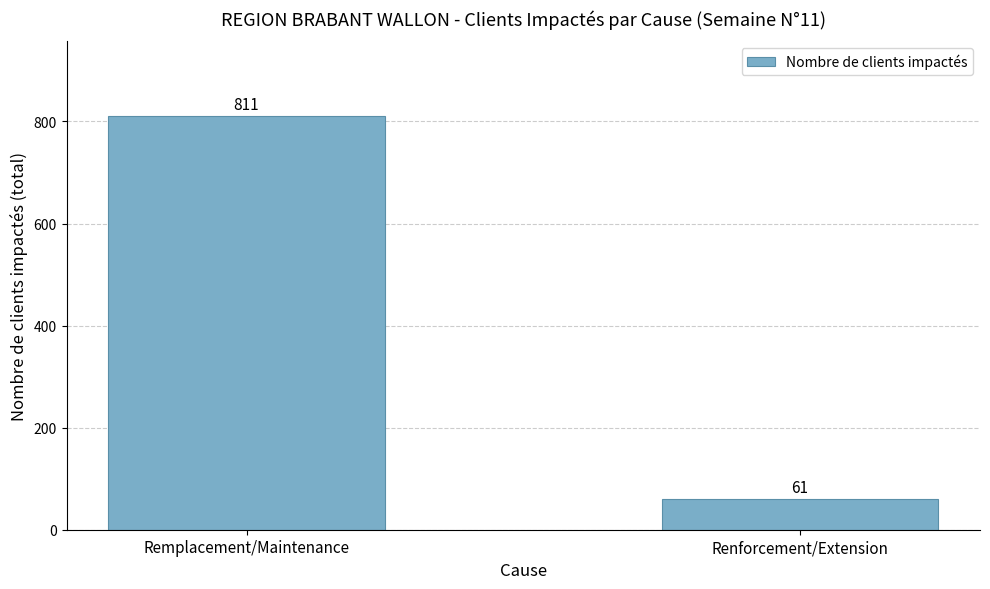

Which has a higher value, Remplacement/Maintenance or Renforcement/Extension?

Remplacement/Maintenance